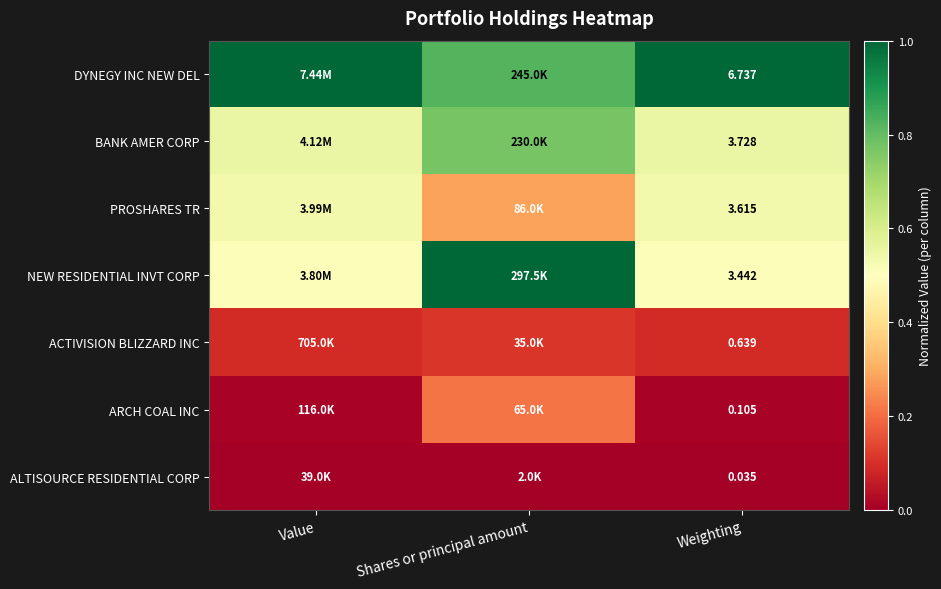

Rank the categories by PROSHARES TR value from highest to lowest.

Weighting, Value, Shares or principal amount